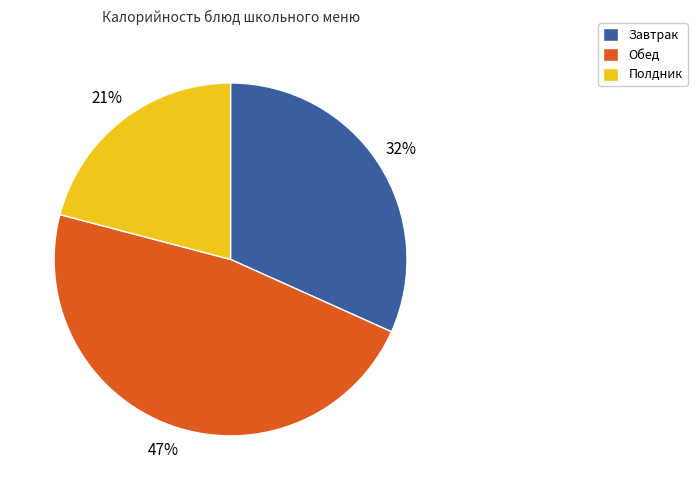

Is there any slice that represents more than half of the pie?

No